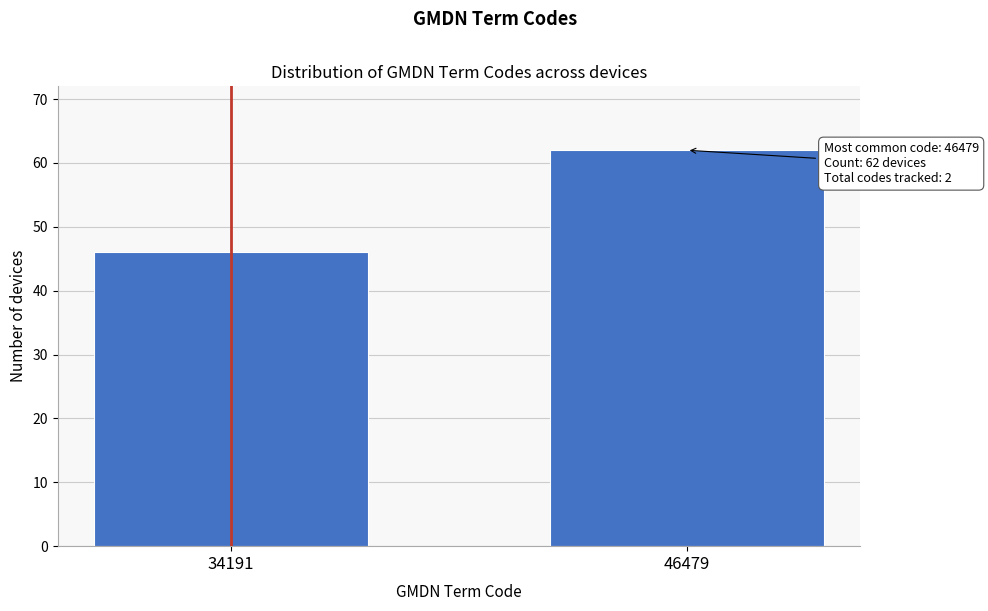

Reading left to right, what are all the values shown in this chart?

34191=46	46479=62